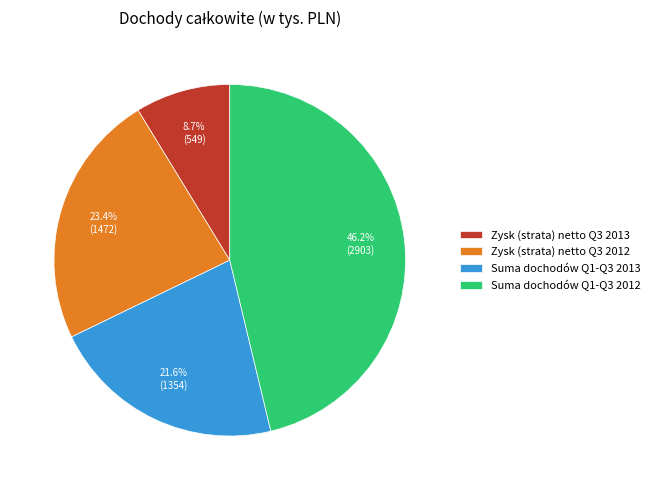

Count the number of slices in the pie.

4